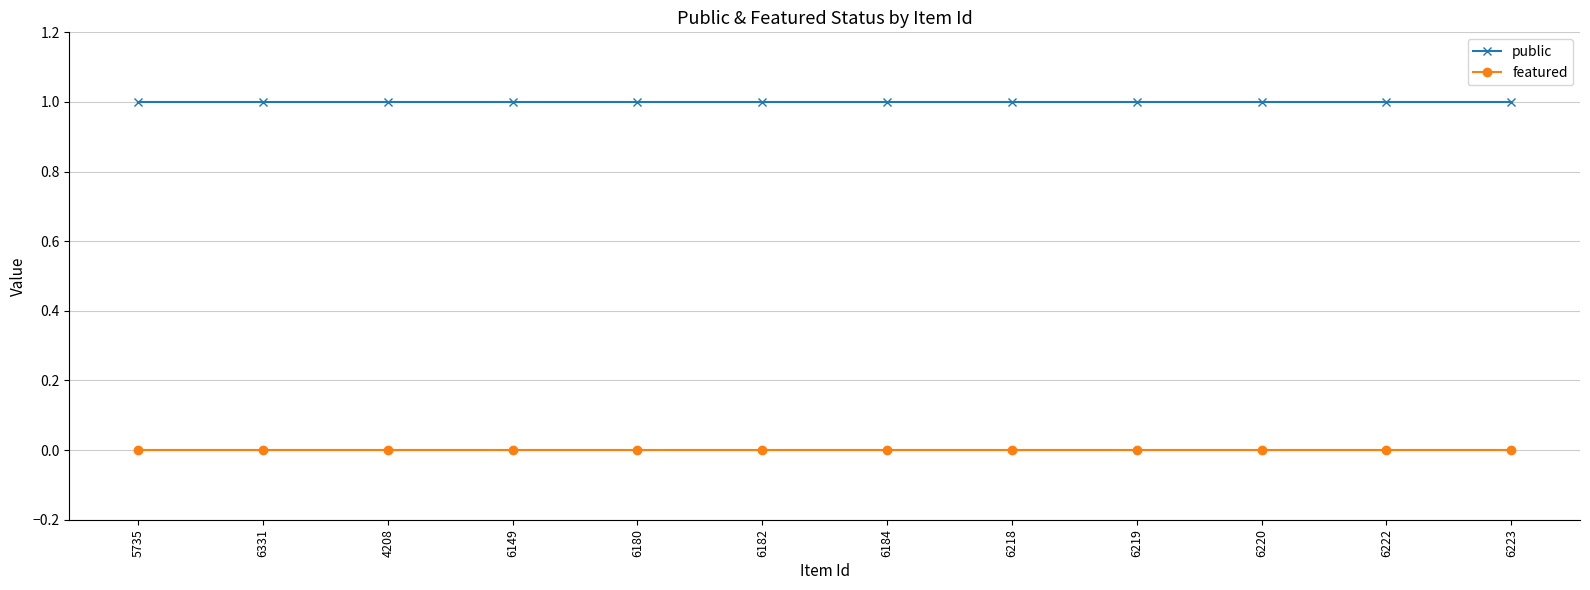

Is this an area chart (filled region under the line)?

No